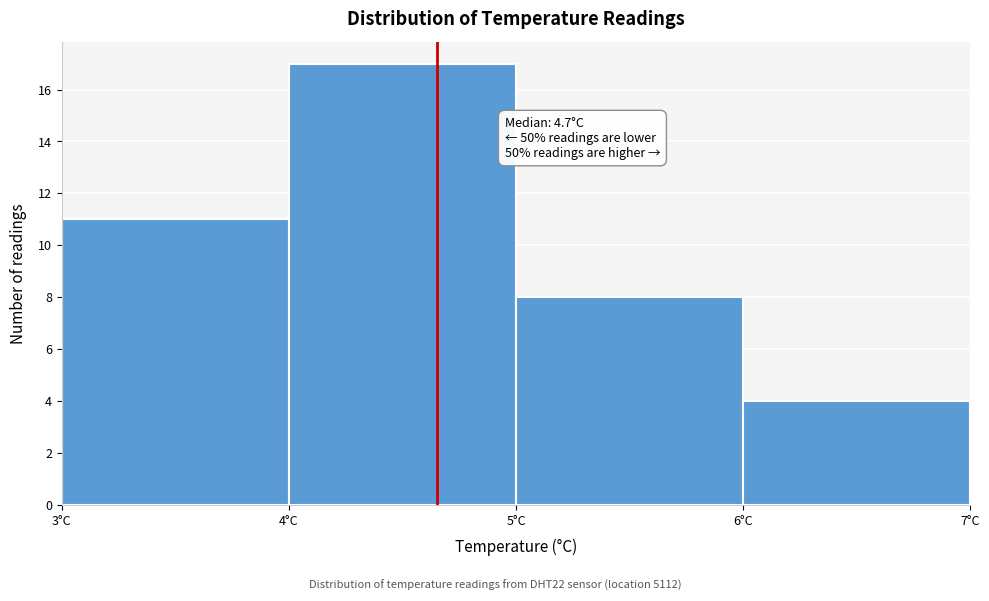

Which range on the x-axis has the tallest bar?

4 to 5